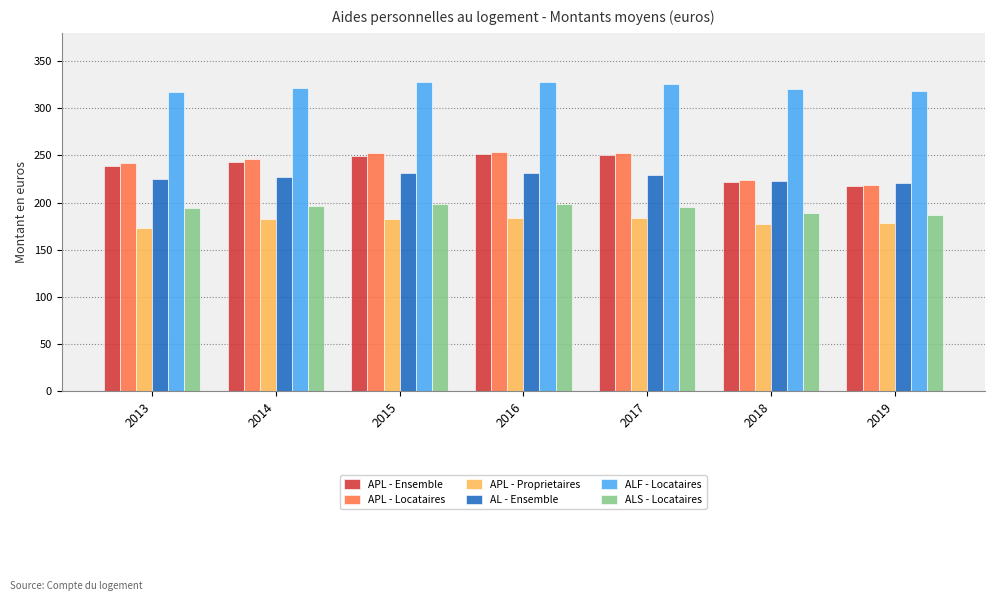

Are the bars horizontal?

No